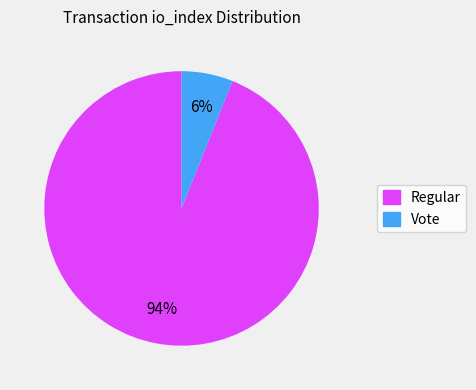

Is it true that Regular is 94% of the pie?

True